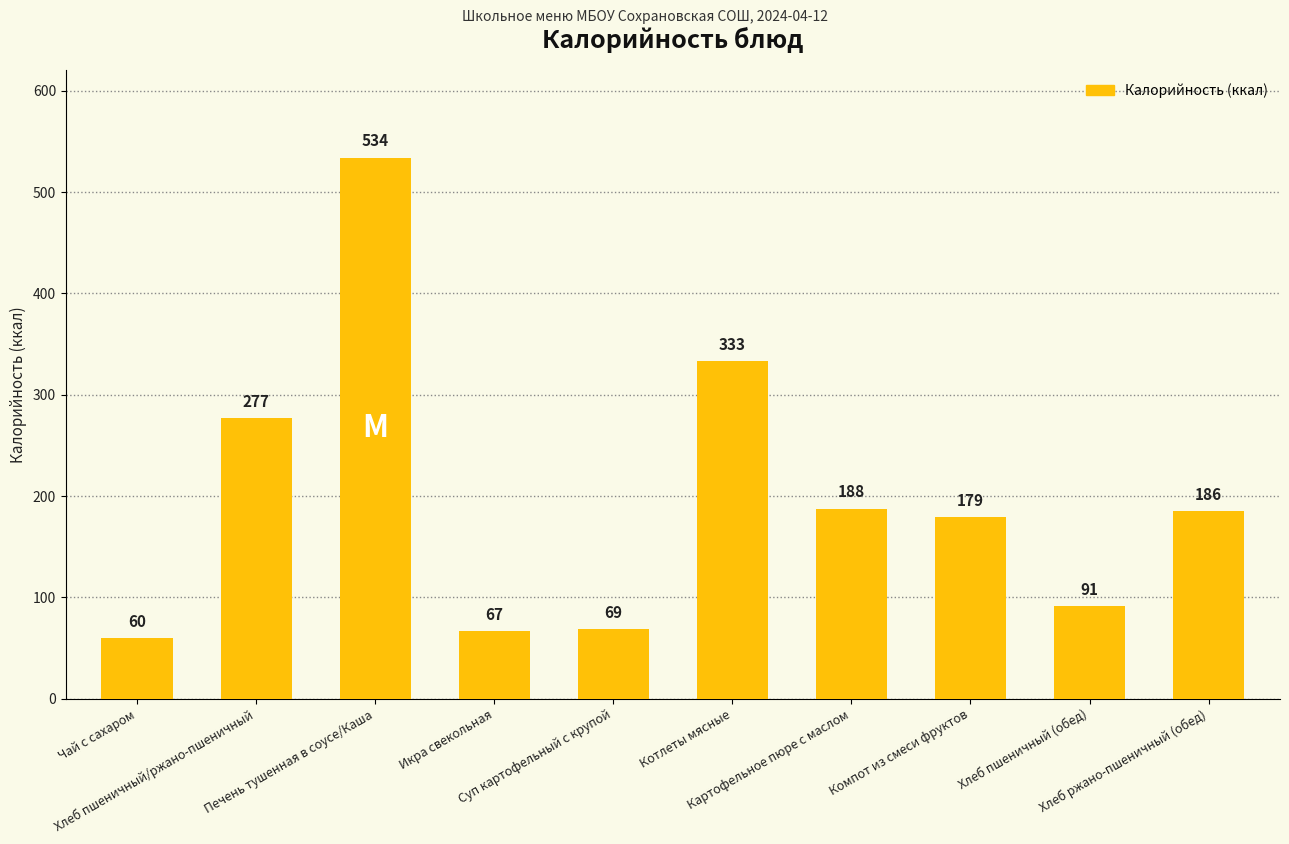

True or false: the data shows 133.9 at Хлеб пшеничный/ржано-пшеничный.

False